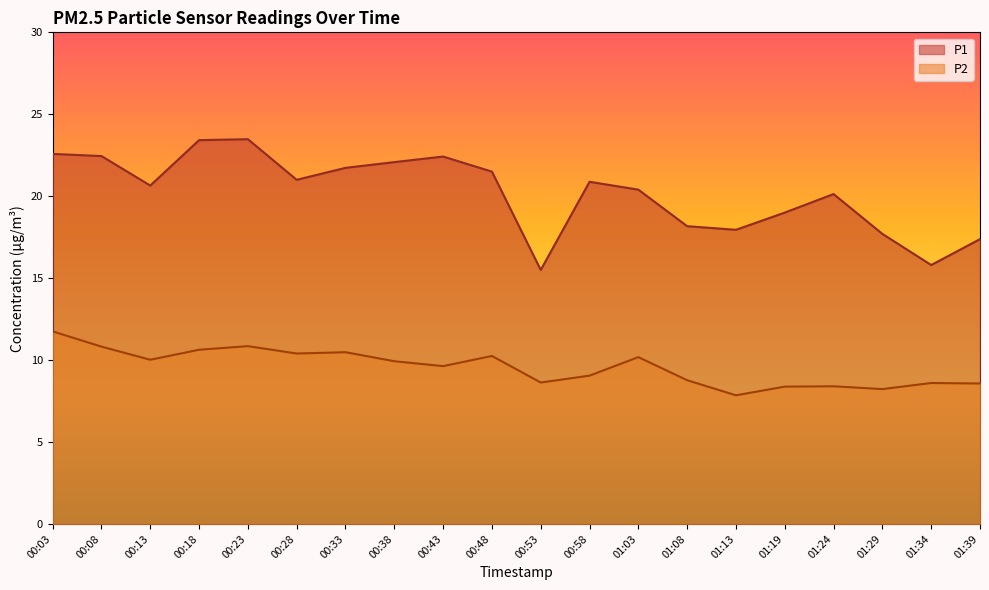

Which series has the widest spread of values?

P1